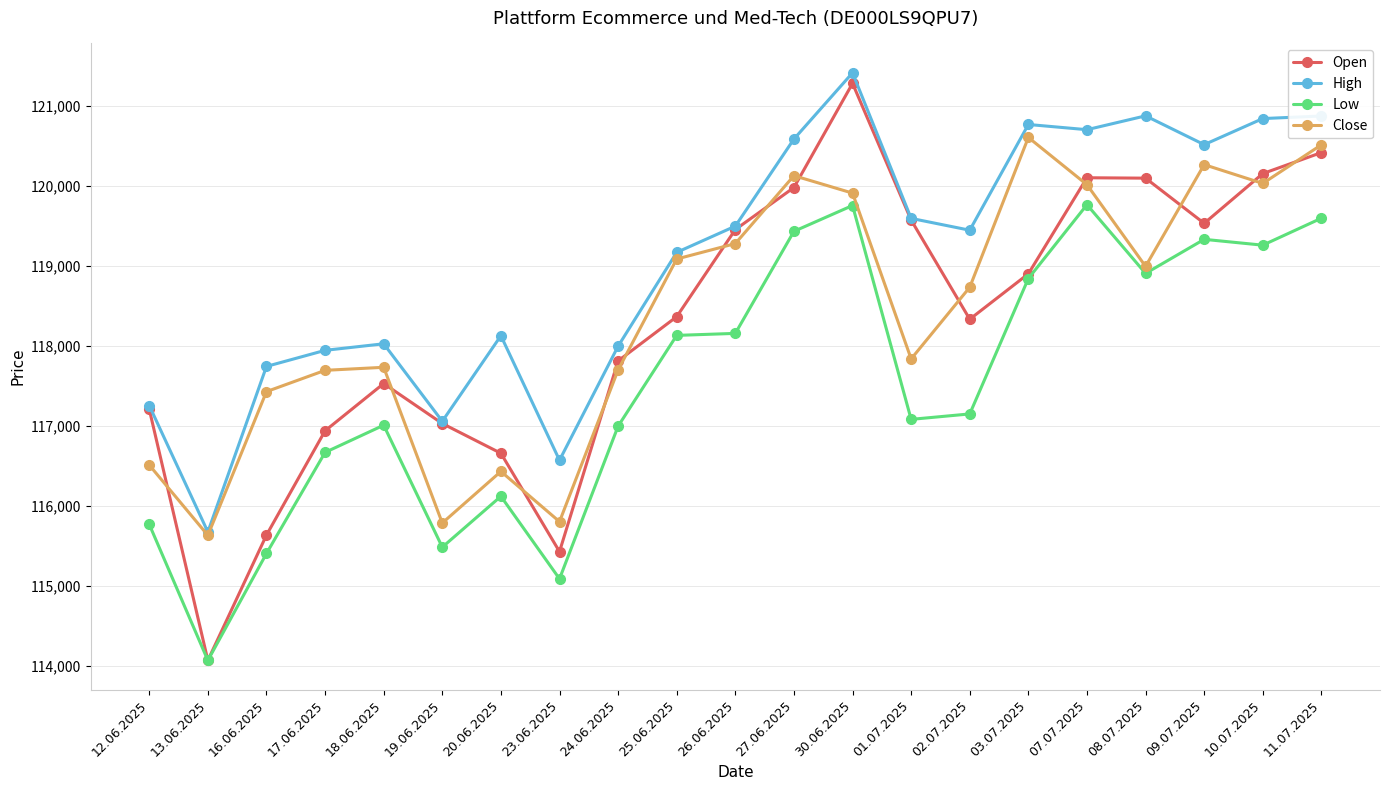

What is the label of the 5th point from the left?

18.06.2025